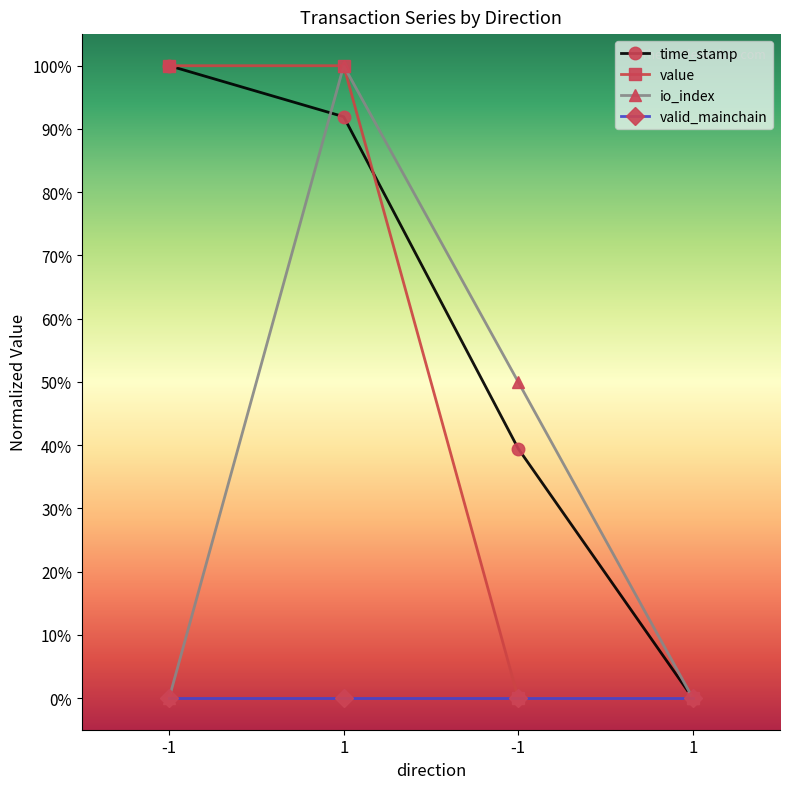

Which series has the widest spread of values?

time_stamp